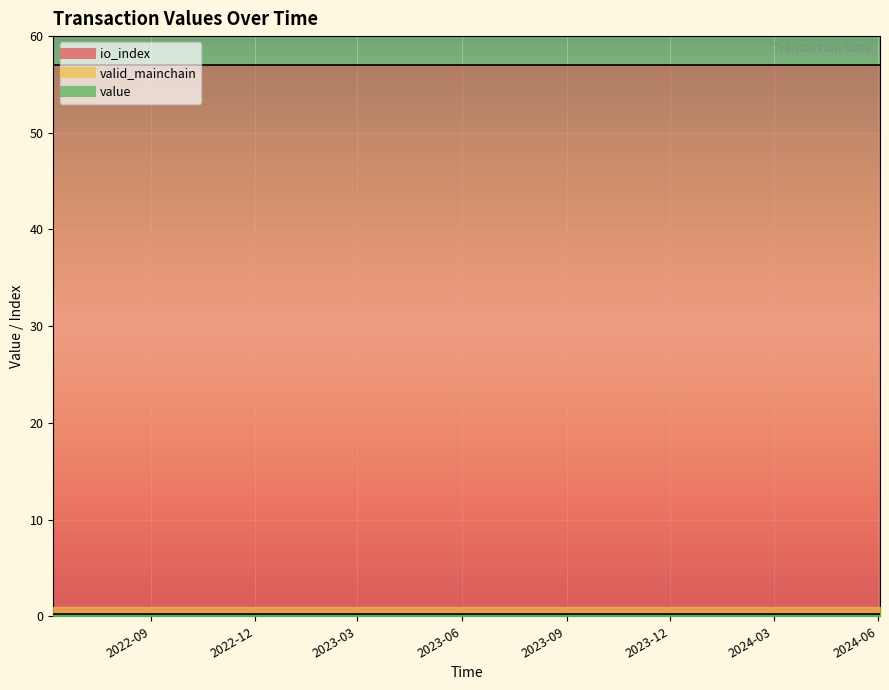

Does the chart display data point markers on the line(s)?

No